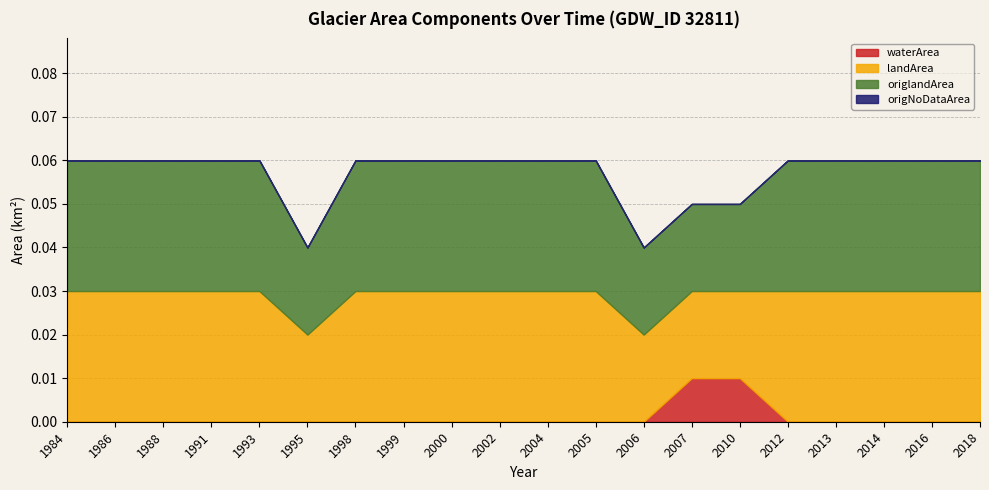

The origlandArea series shows 0.0 at 1995. True or false?

True